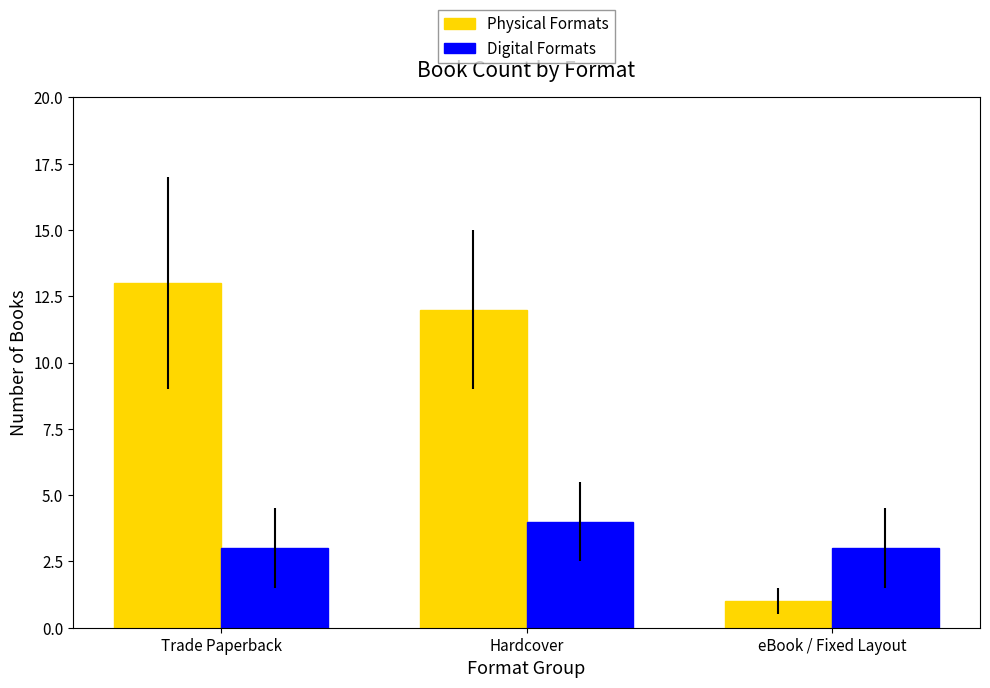

What is the average value of the Physical Formats series?

9